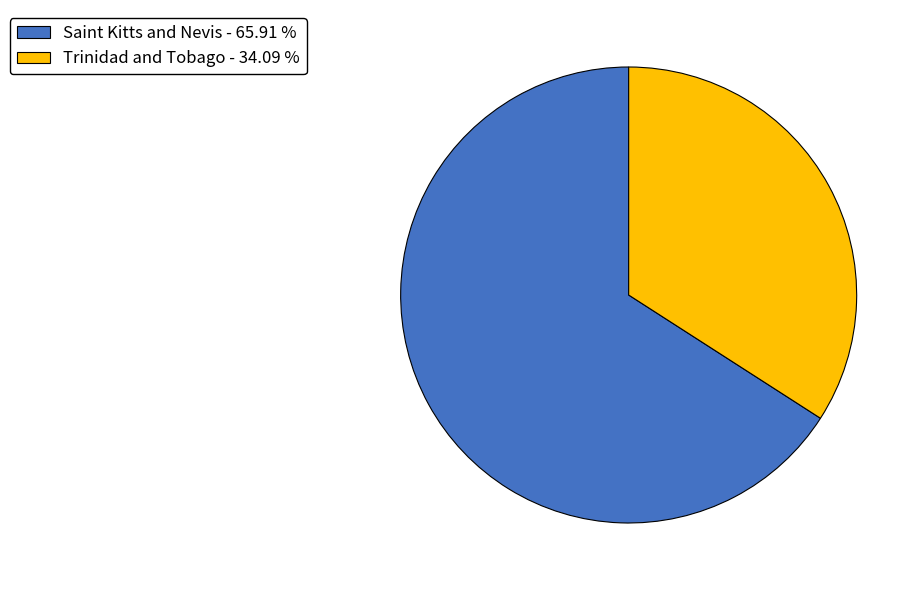

What is the ratio of the value at Saint Kitts and Nevis - 65.91 % to the value at Trinidad and Tobago - 34.09 %?

1.9